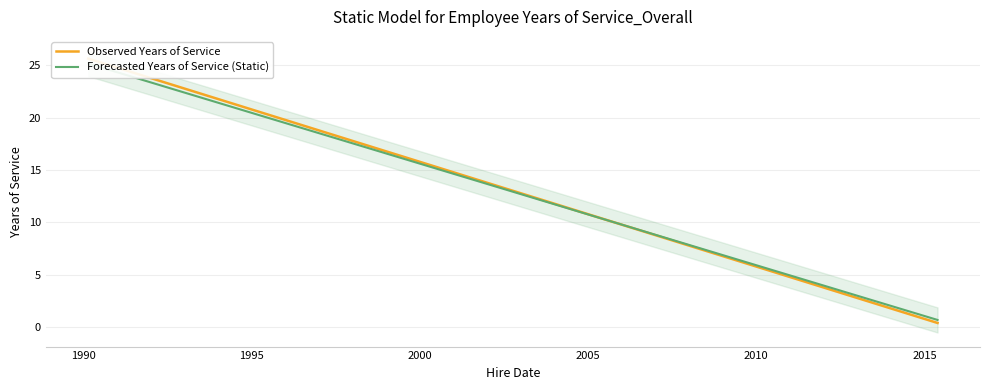

What position from the right is 2005?

6